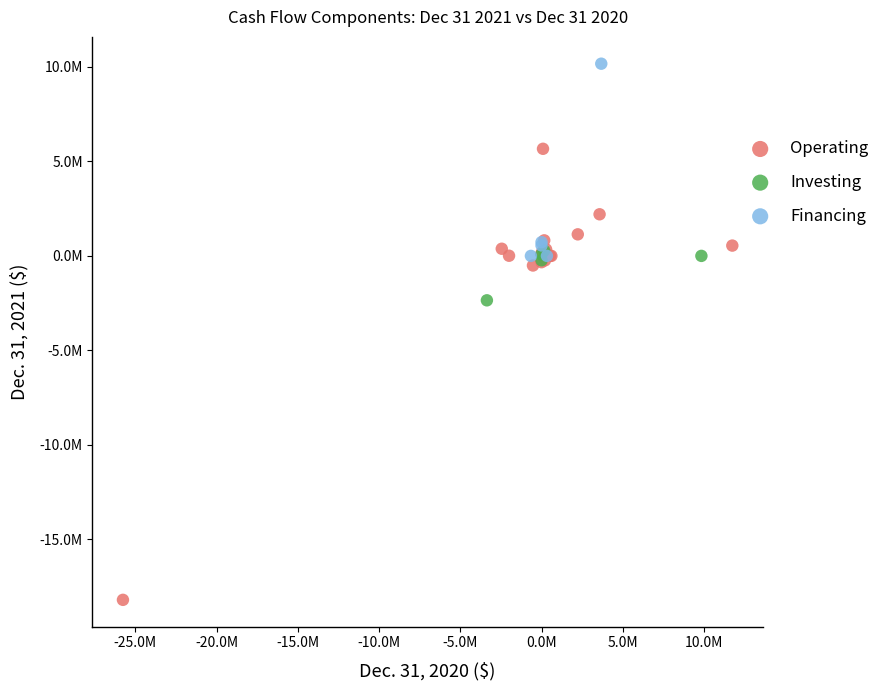

Which series contains the highest Y value?

Financing